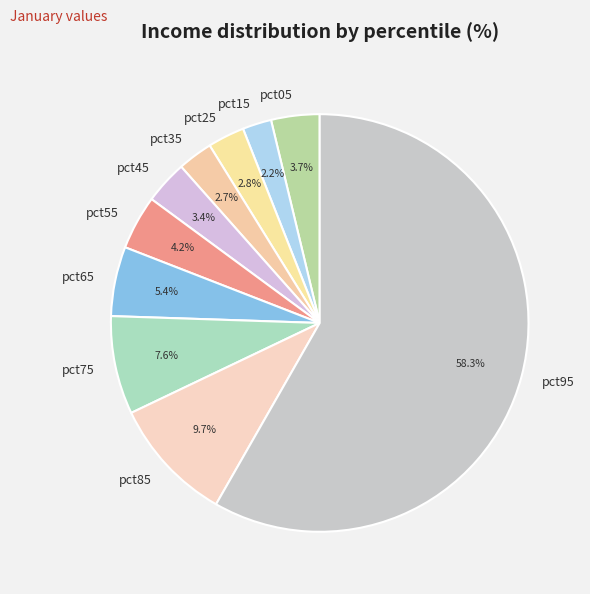

What percentage do pct35 and pct15 together represent?

4.9%